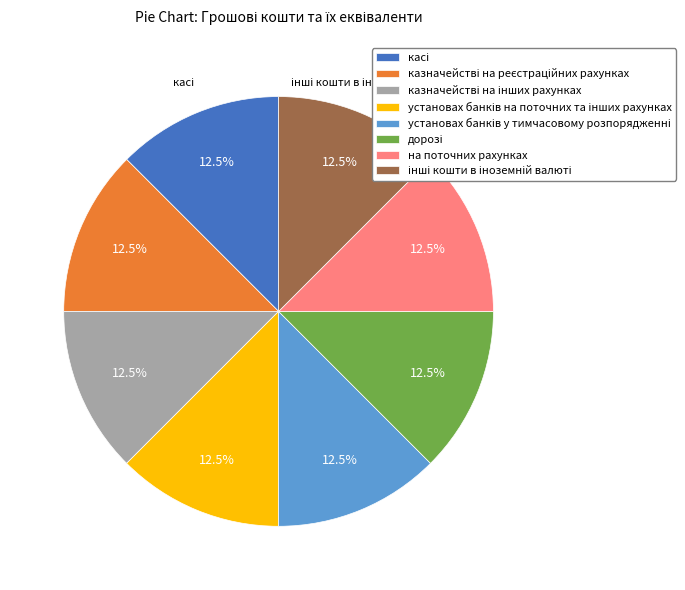

Does any single category account for the majority?

No